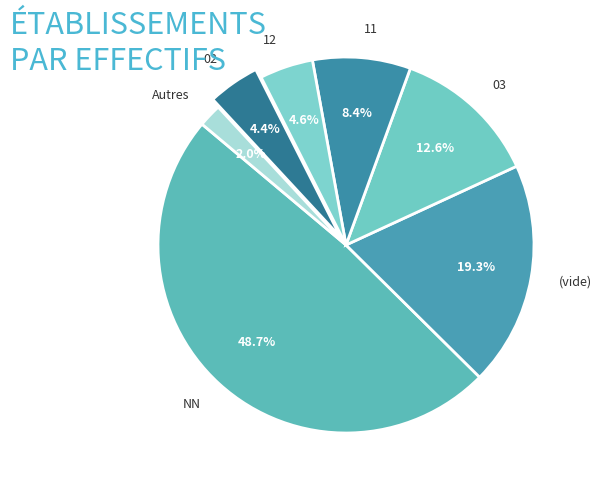

Which has a higher value, NN or (vide)?

NN